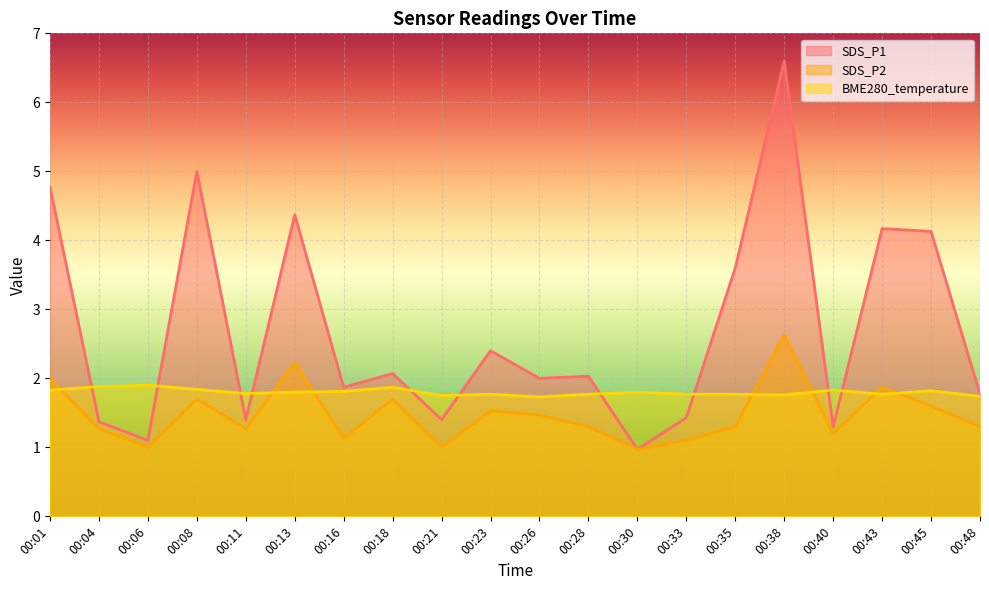

True or false: BME280_temperature has more than 0 interior local peaks.

True